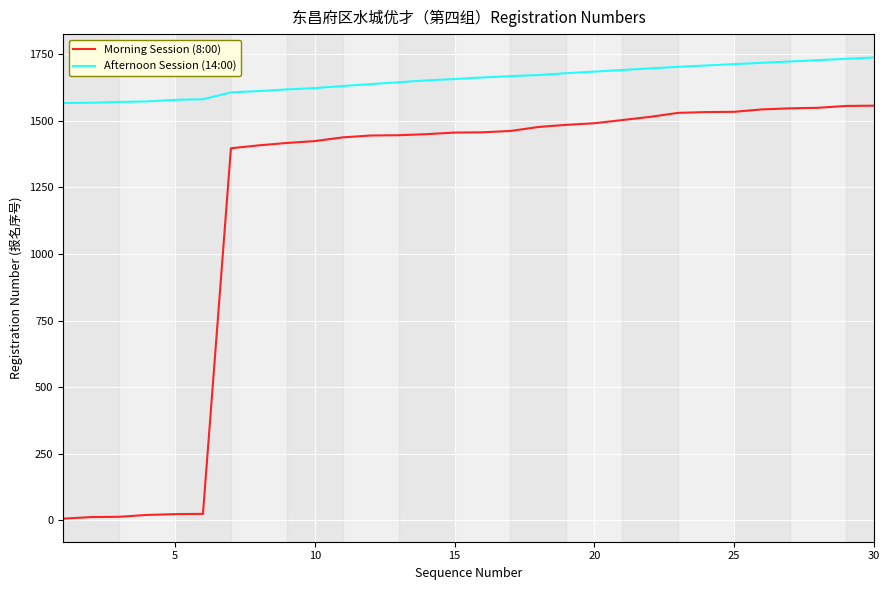

True or false: Afternoon Session (14:00) and Morning Session (8:00) cross at least once.

False